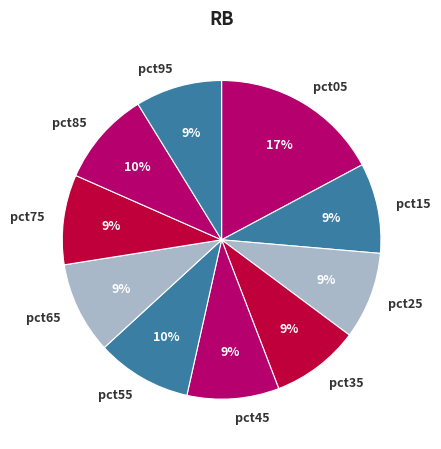

Is it true that pct45 is 1% of the pie?

False